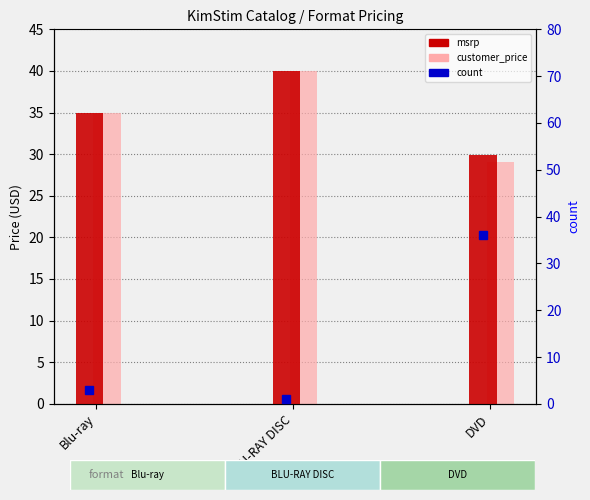

Is it true that count equals 58.6 at DVD?

False